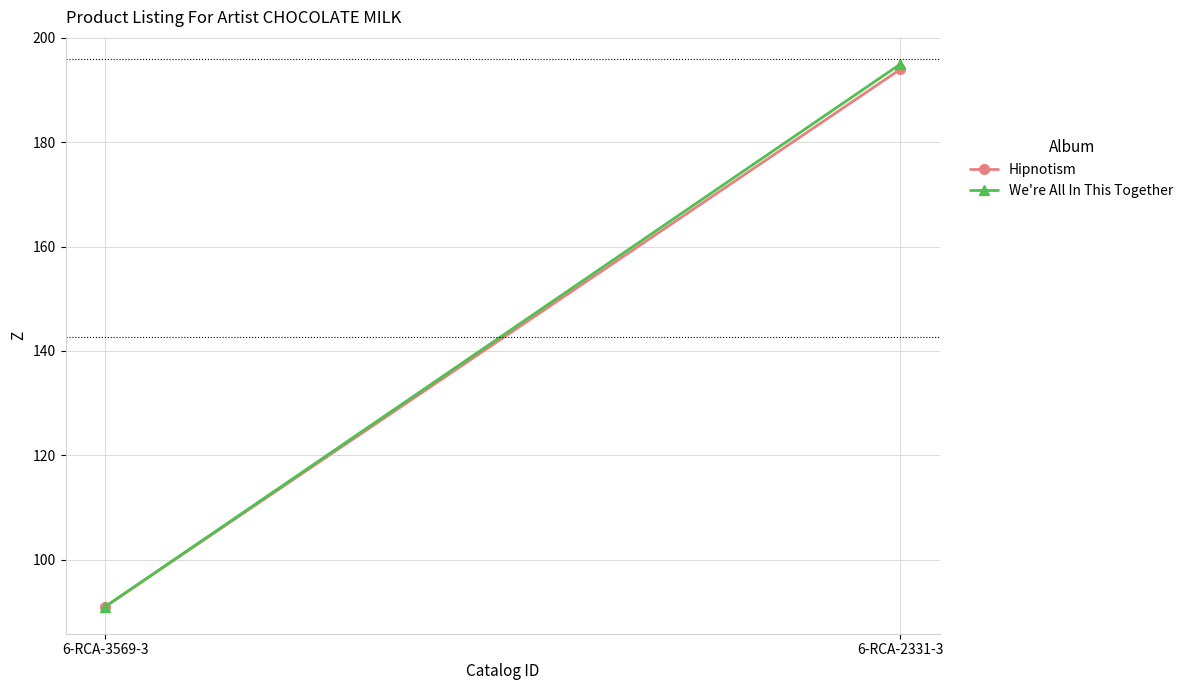

What is the sum of the We're All In This Together values at 6-RCA-3569-3 and 6-RCA-2331-3?

286